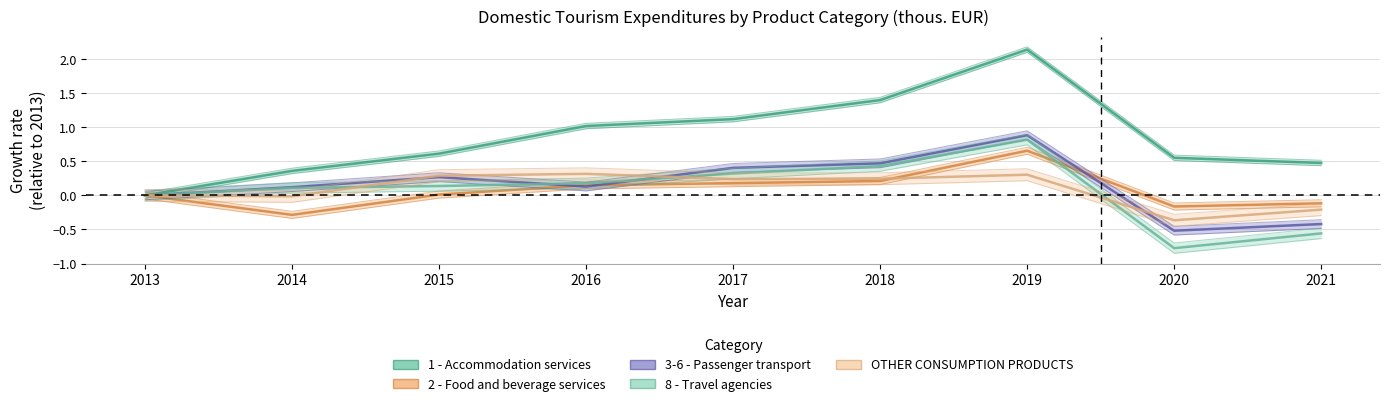

What is the value of the OTHER CONSUMPTION PRODUCTS point at the 8th from the left?

-0.4